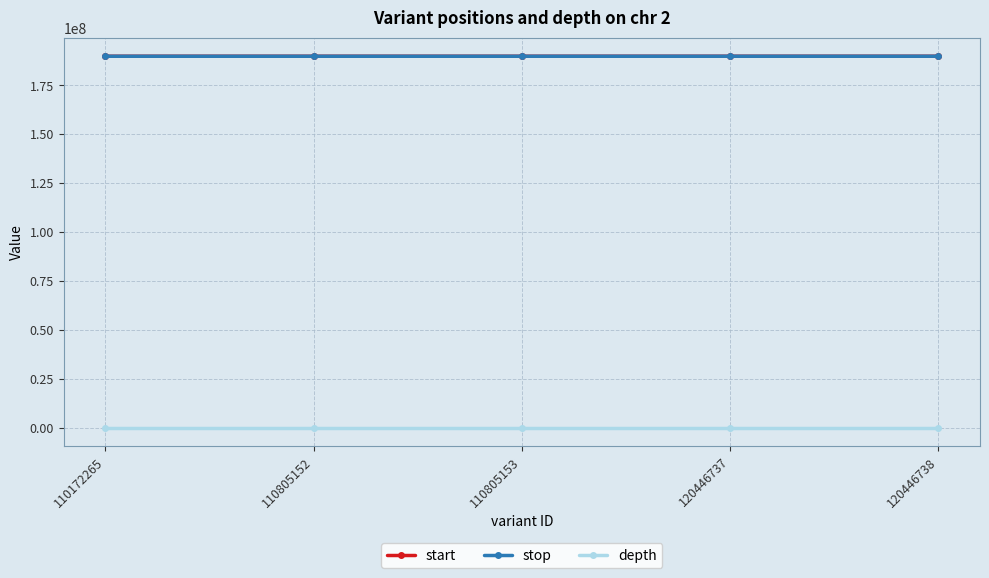

The depth series shows 28 at 110805152. True or false?

True